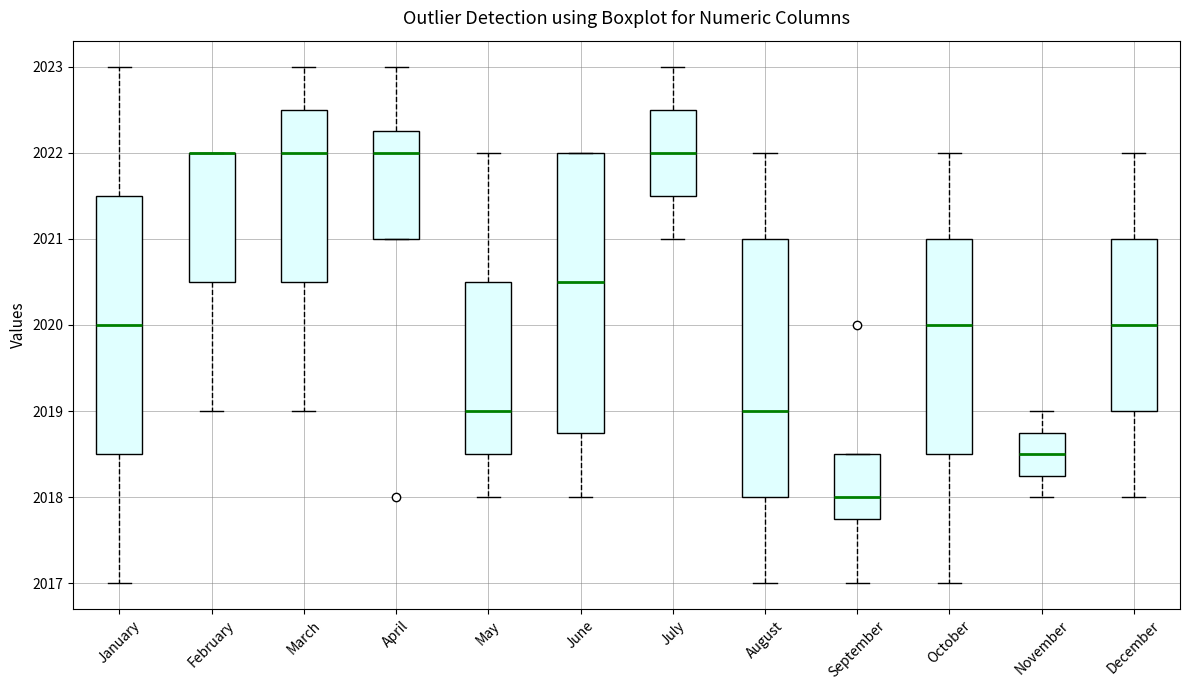

Reading left to right, read every box against the y-axis: the position of its median line, the range the box covers, and the ends of its whiskers. The values are not printed on the chart, so give them approximately, as read against the axis.

January: median 2020.0, box 2018.5 to 2021.5, whiskers 2017.0 to 2023.0
February: median 2022.0 (drawn on the box's upper edge), box 2020.5 to 2022.0, whiskers 2019.0 to 2022.0
March: median 2022.0, box 2020.5 to 2022.5, whiskers 2019.0 to 2023.0
April: median 2022.0, box 2021.0 to 2022.3, whiskers 2021.0 to 2023.0
May: median 2019.0, box 2018.5 to 2020.5, whiskers 2018.0 to 2022.0
June: median 2020.5, box 2018.8 to 2022.0, whiskers 2018.0 to 2022.0
July: median 2022.0, box 2021.5 to 2022.5, whiskers 2021.0 to 2023.0
August: median 2019.0, box 2018.0 to 2021.0, whiskers 2017.0 to 2022.0
September: median 2018.0, box 2017.8 to 2018.5, whiskers 2017.0 to 2018.5
October: median 2020.0, box 2018.5 to 2021.0, whiskers 2017.0 to 2022.0
November: median 2018.5, box 2018.3 to 2018.8, whiskers 2018.0 to 2019.0
December: median 2020.0, box 2019.0 to 2021.0, whiskers 2018.0 to 2022.0